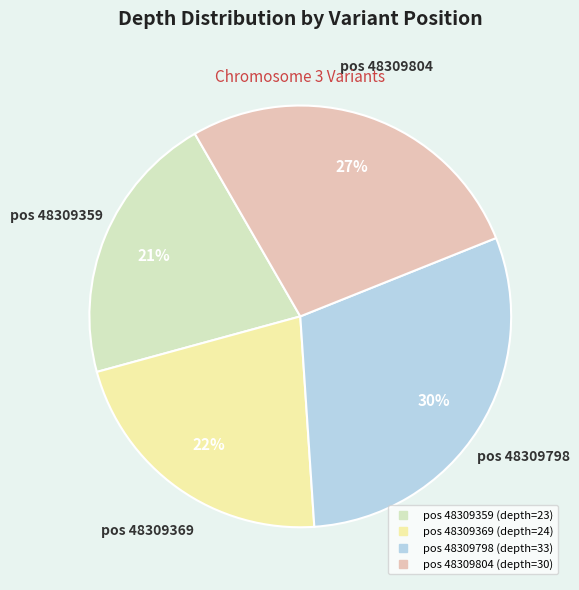

To the nearest percent, what is the difference between the largest and smallest slice percentages?

9%